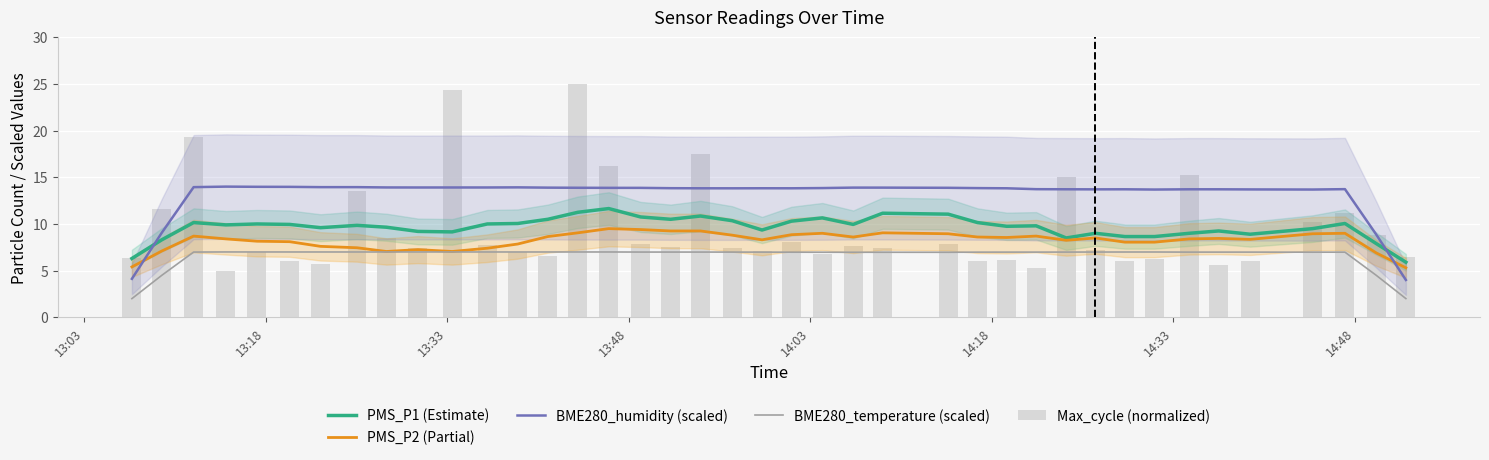

Reading right to left, extract all data points from this chart.

PMS_P1 (Estimate): 5.9	7.9	10.1	9.5	8.9	9.2	9.0	8.7	8.7	9.0	8.5	9.8	9.8	10.2	11.1	11.2	10.0	10.7	10.3	9.4	10.3	10.9	10.5	10.8	11.7	11.2	10.5	10.1	10.0	9.2	9.2	9.7	9.9	9.6	9.9	10.0	9.9	10.2	8.3	6.3
PMS_P2 (Partial): 5.3	6.9	9.0	9.0	8.3	8.4	8.4	8.1	8.1	8.5	8.3	8.7	8.6	8.6	8.9	9.1	8.6	9.0	8.8	8.3	8.8	9.2	9.2	9.4	9.5	9.1	8.7	7.9	7.4	7.1	7.2	7.1	7.5	7.6	8.1	8.2	8.4	8.7	7.1	5.4
BME280_humidity (scaled): 4.0	8.9	13.7	13.7	13.7	13.7	13.7	13.7	13.7	13.7	13.7	13.7	13.8	13.8	13.9	13.9	13.9	13.8	13.8	13.8	13.8	13.8	13.8	13.9	13.9	13.9	13.9	13.9	13.9	13.9	13.9	13.9	13.9	13.9	14.0	14.0	14.0	13.9	9.1	4.1
BME280_temperature (scaled): 2.0	4.5	7.0	7.0	7.0	7.0	7.0	7.0	7.0	7.0	7.0	7.0	7.0	7.0	7.0	7.0	7.0	7.0	7.0	7.0	7.0	7.0	7.0	7.0	7.0	7.0	7.0	7.0	7.0	7.0	7.0	7.0	7.0	7.0	7.0	7.0	7.0	7.0	4.5	2.0
Max_cycle (normalized): 6.5	8.8	11.1	10.2	6.0	5.6	15.2	6.2	6.0	7.2	15.0	5.2	6.2	6.0	7.8	7.4	7.6	6.8	8.0	7.1	7.4	17.5	7.5	7.9	16.2	25.0	6.6	7.0	7.7	24.3	7.4	8.4	13.5	5.7	6.0	7.0	5.0	19.3	11.6	6.3